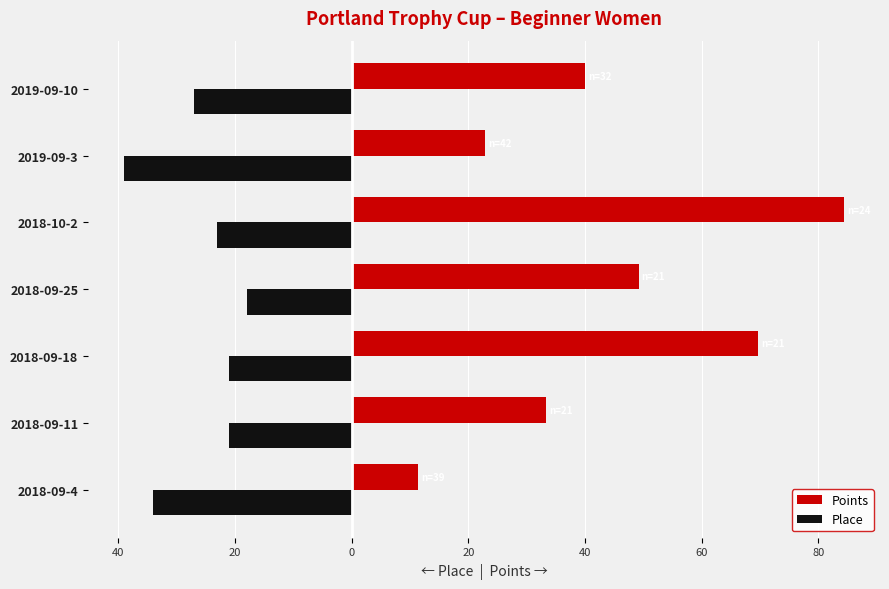

Reading left to right, transcribe all the data shown in this chart.

Points: 11.4	33.3	69.7	49.2	84.4	22.9	40.0
Place: -34.0	-21.0	-21.0	-18.0	-23.0	-39.0	-27.0